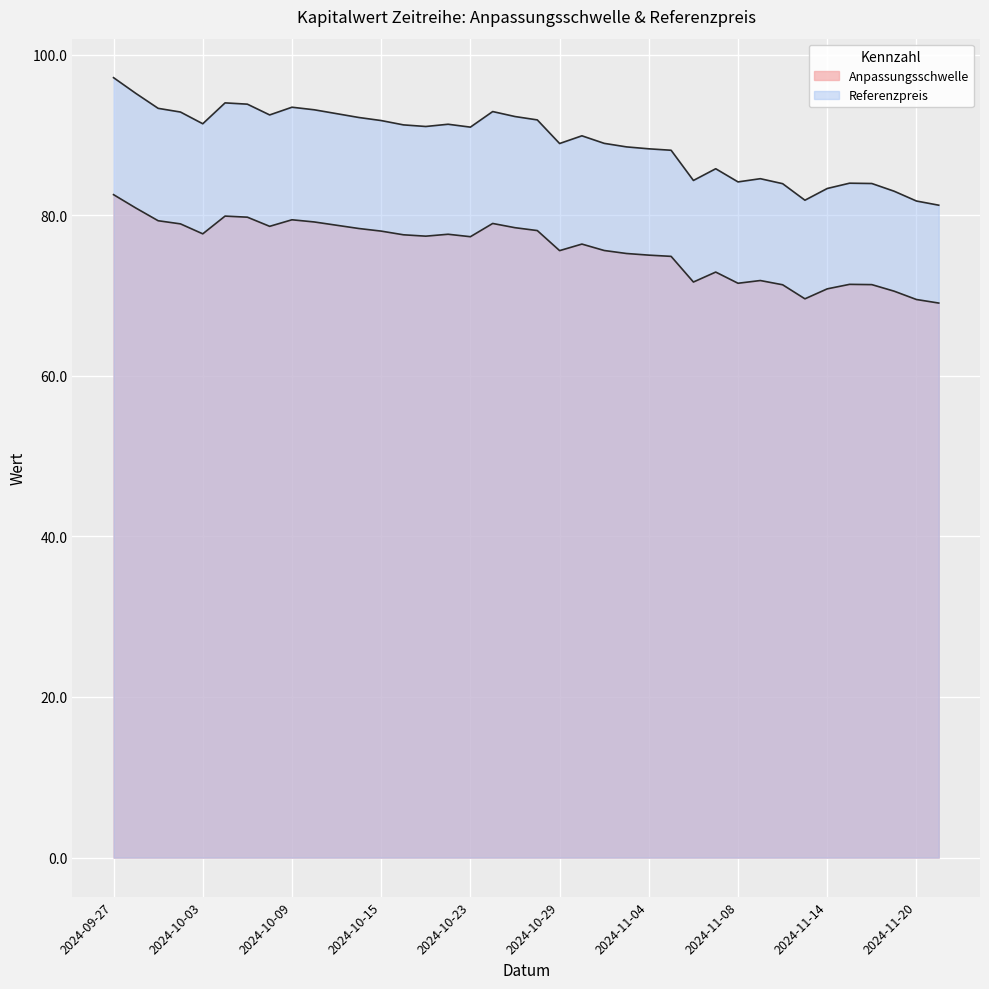

Is the value of Anpassungsschwelle at 2024-10-11 greater than the value of Referenzpreis at 2024-11-21?

No